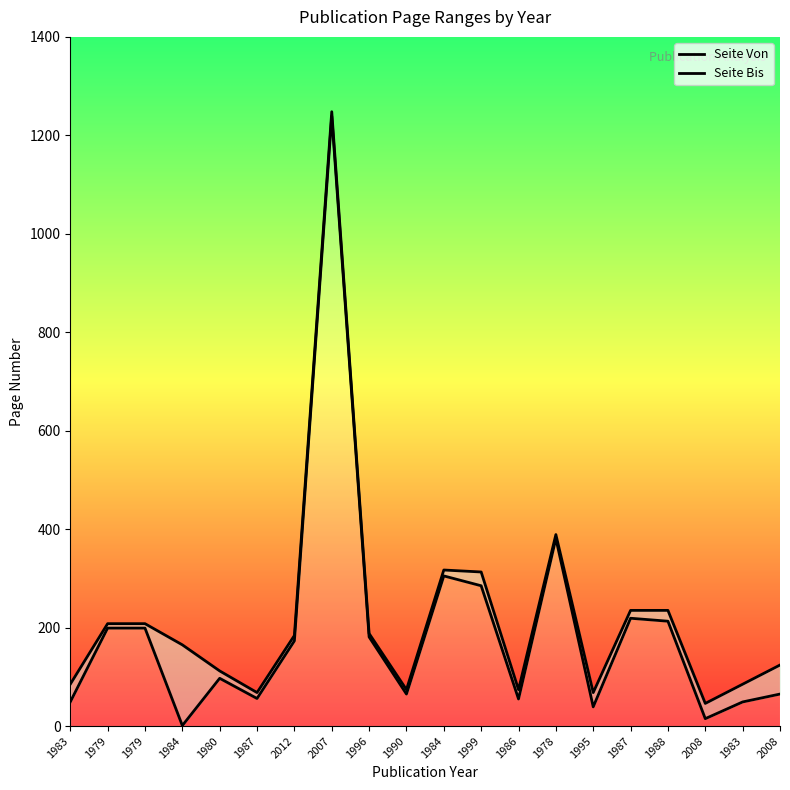

At 1986, list the series in order from smallest to largest.

Seite Von, Seite Bis